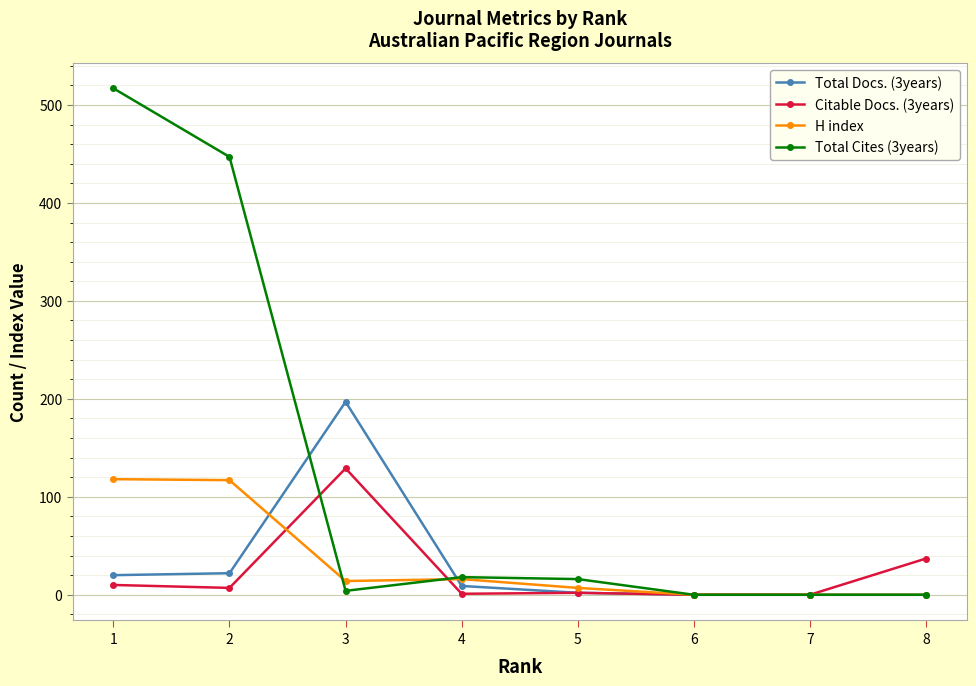

Count the number of data series in this chart.

4